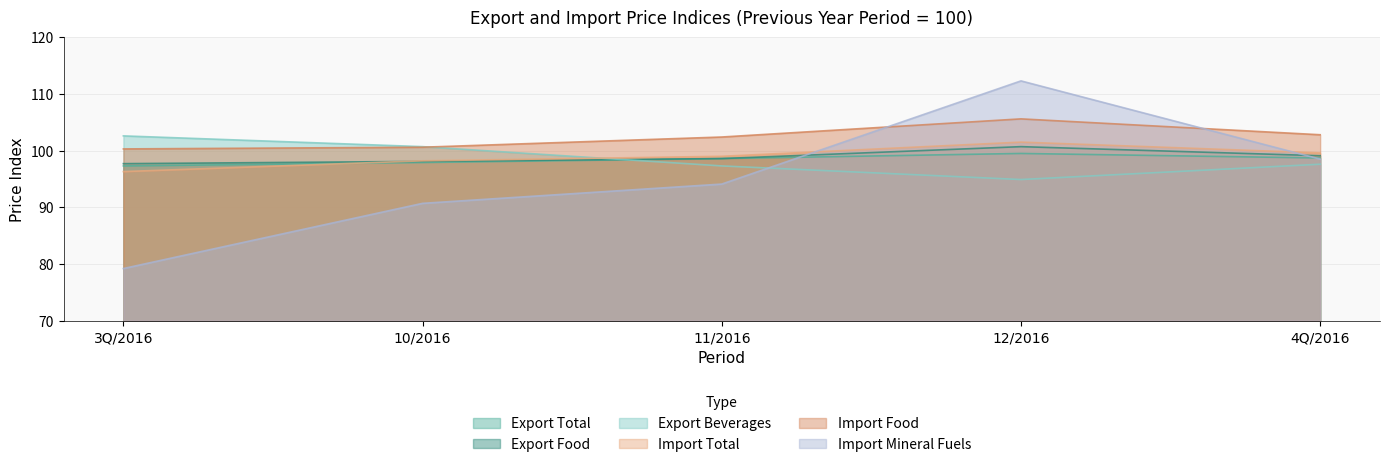

At how many categories does at least one series exceed 92?

5